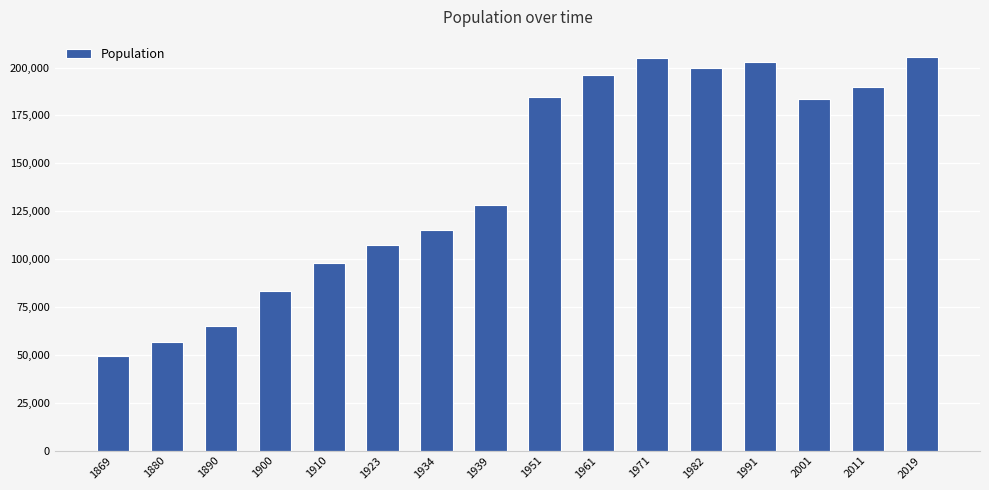

What is the greatest value displayed?

205726